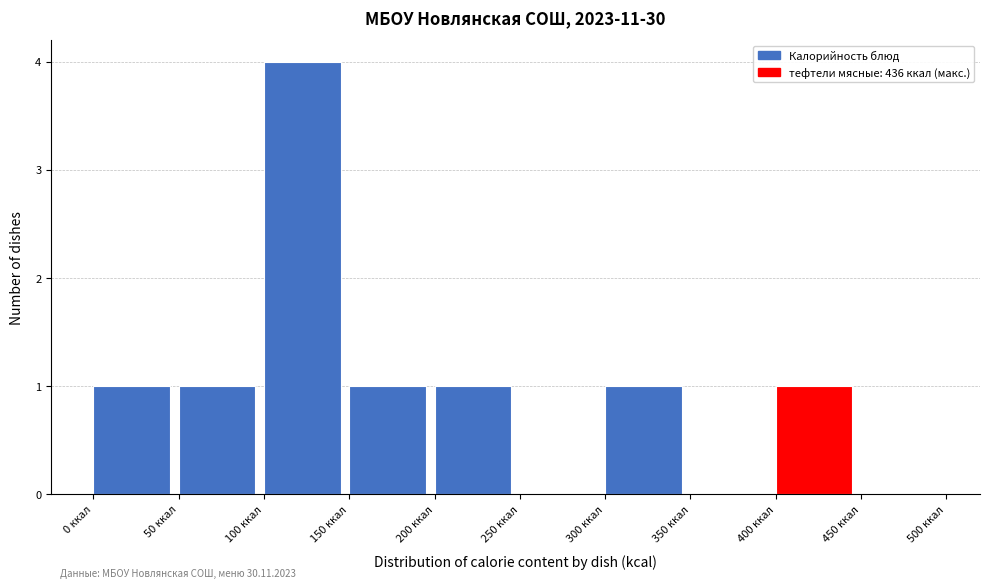

Which range on the x-axis has the tallest bar?

100 to 150